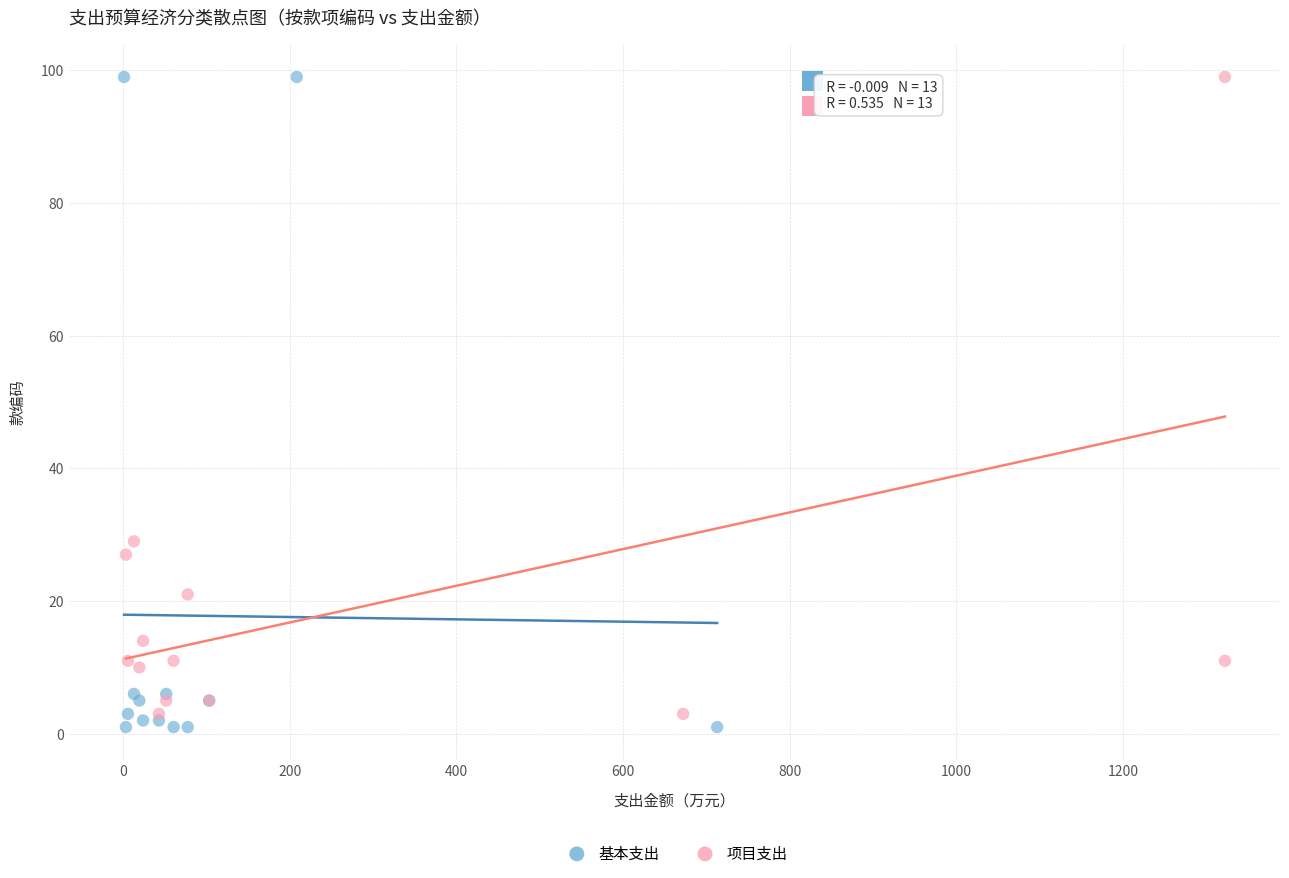

Which series has the widest spread of Y values?

基本支出